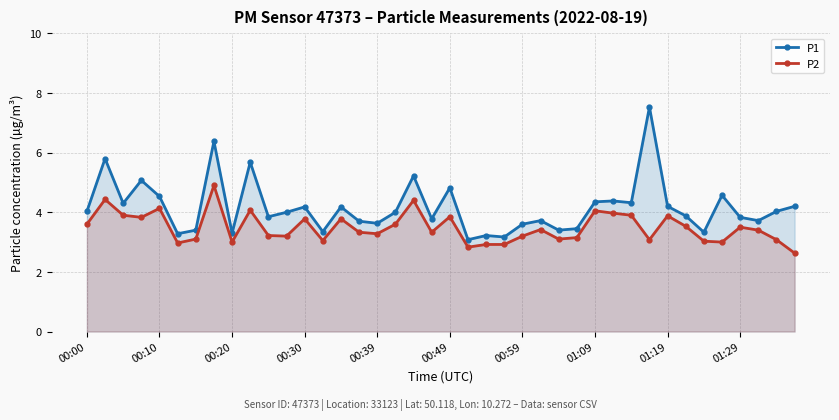

In P2, how many points are higher than both neighbors (excluding endpoints)?

12